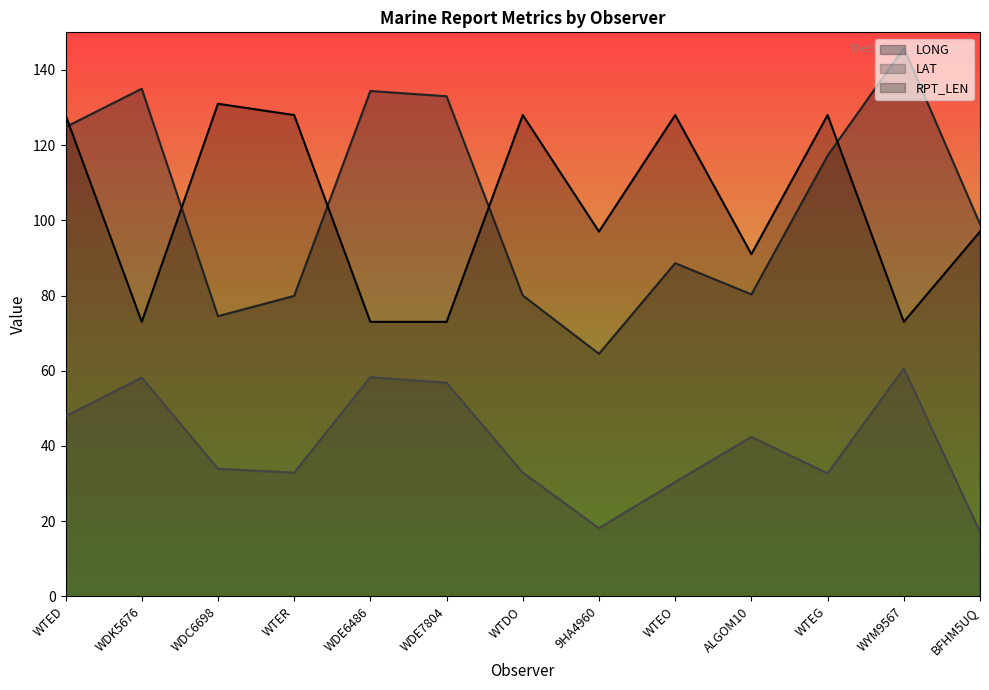

Reading left to right, transcribe all the data shown in this chart.

LONG: WTED=124.8	WDK5676=135.0	WDC6698=74.5	WTER=79.9	WDE6486=134.4	WDE7804=133.0	WTDO=80.0	9HA4960=64.5	WTEO=88.6	ALGOM10=80.3	WTEG=117.2	WYM9567=145.8	BFHM5UQ=99.0
LAT: WTED=47.9	WDK5676=58.2	WDC6698=33.9	WTER=32.9	WDE6486=58.3	WDE7804=56.8	WTDO=32.9	9HA4960=18.1	WTEO=30.4	ALGOM10=42.4	WTEG=32.7	WYM9567=60.6	BFHM5UQ=17.1
RPT_LEN: WTED=128.0	WDK5676=73.0	WDC6698=131.0	WTER=128.0	WDE6486=73.0	WDE7804=73.0	WTDO=128.0	9HA4960=97.0	WTEO=128.0	ALGOM10=91.0	WTEG=128.0	WYM9567=73.0	BFHM5UQ=97.0